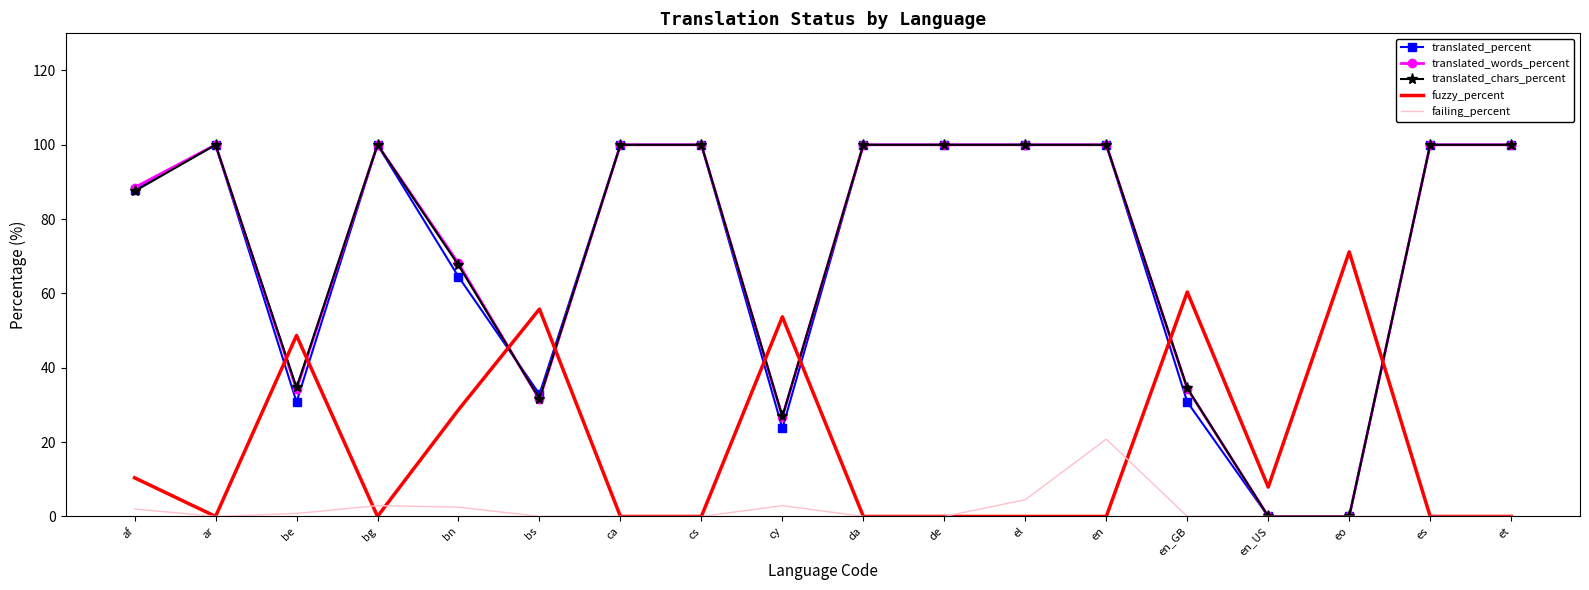

True or false: translated_words_percent has a value of 100.0 at ar.

True